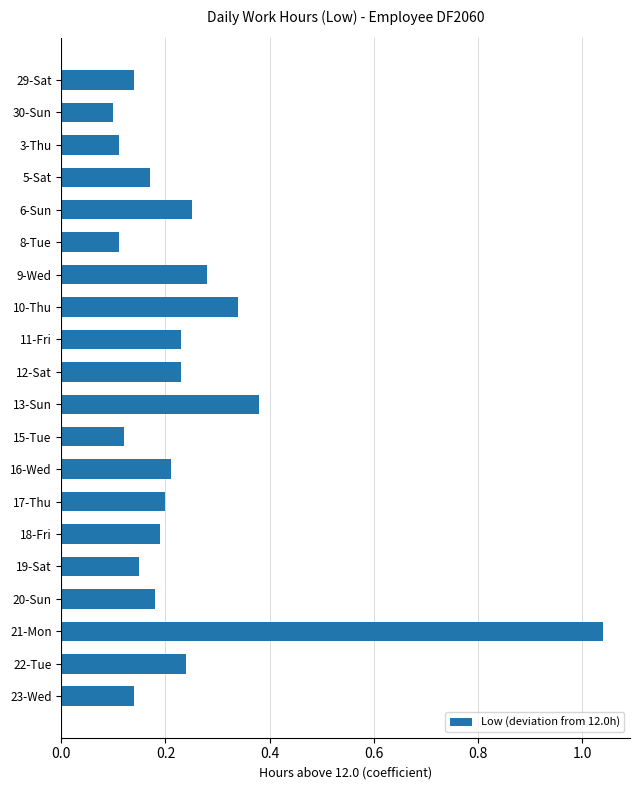

Which category has the highest value across all series?

21-Mon